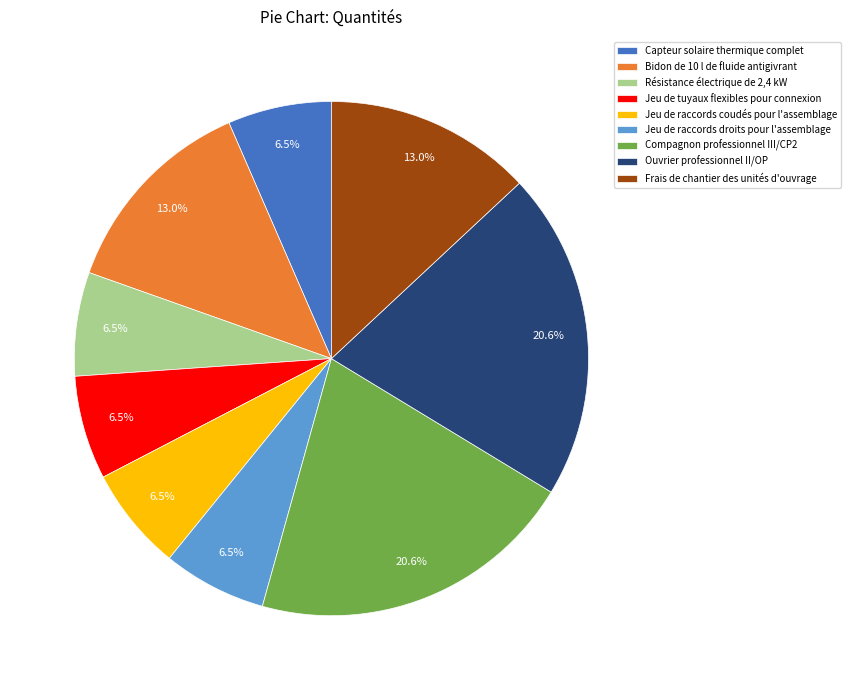

How many segments does this pie chart have?

9